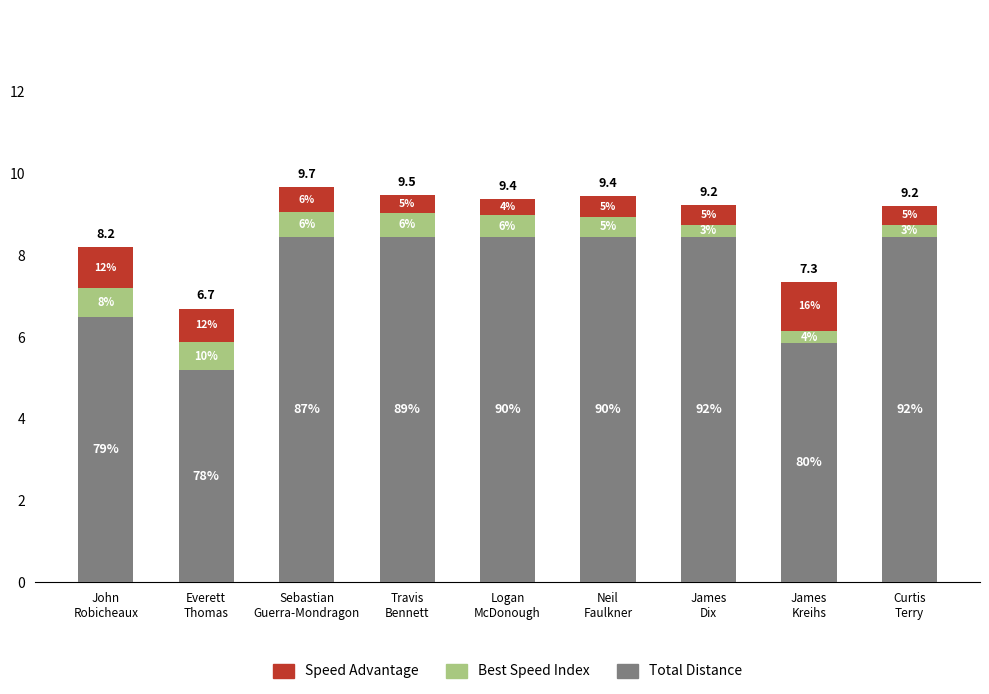

How many bars are there in total?

9